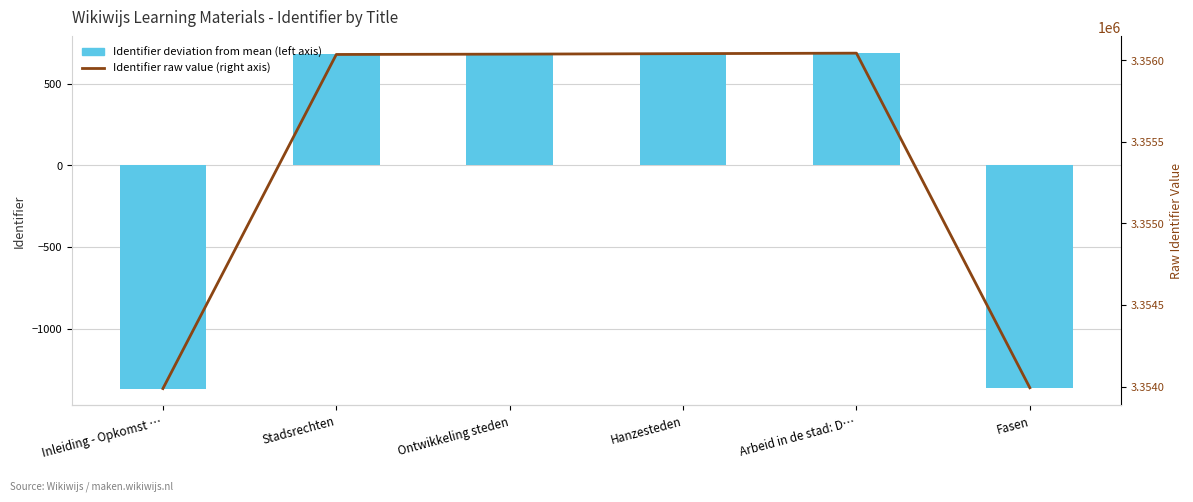

What is the value of the Identifier (left axis) bar at the 3rd from the left?

680.7